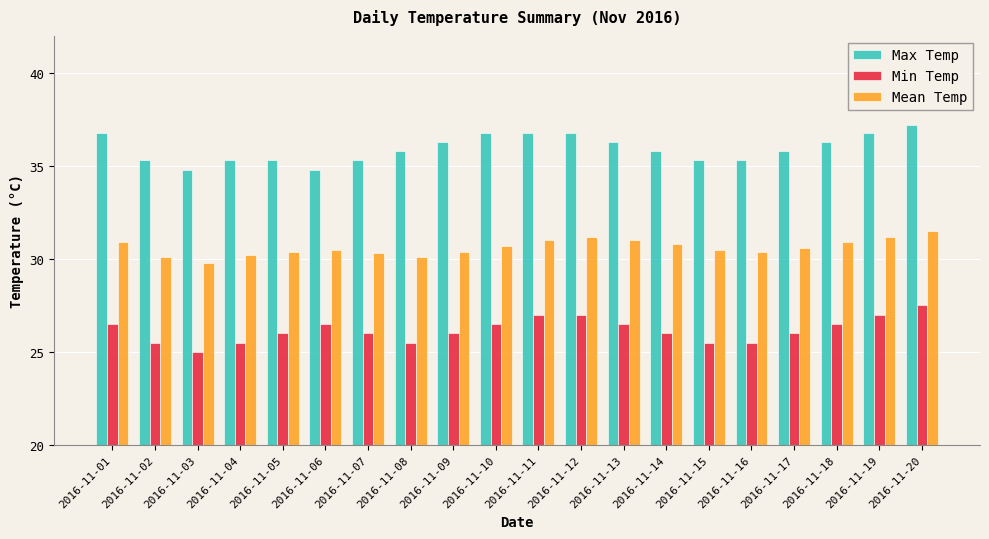

Reading left to right, extract all data points from this chart.

Max Temp: 2016-11-01=36.8	2016-11-02=35.3	2016-11-03=34.8	2016-11-04=35.3	2016-11-05=35.3	2016-11-06=34.8	2016-11-07=35.3	2016-11-08=35.8	2016-11-09=36.3	2016-11-10=36.8	2016-11-11=36.8	2016-11-12=36.8	2016-11-13=36.3	2016-11-14=35.8	2016-11-15=35.3	2016-11-16=35.3	2016-11-17=35.8	2016-11-18=36.3	2016-11-19=36.8	2016-11-20=37.2
Min Temp: 2016-11-01=26.5	2016-11-02=25.5	2016-11-03=25.0	2016-11-04=25.5	2016-11-05=26.0	2016-11-06=26.5	2016-11-07=26.0	2016-11-08=25.5	2016-11-09=26.0	2016-11-10=26.5	2016-11-11=27.0	2016-11-12=27.0	2016-11-13=26.5	2016-11-14=26.0	2016-11-15=25.5	2016-11-16=25.5	2016-11-17=26.0	2016-11-18=26.5	2016-11-19=27.0	2016-11-20=27.5
Mean Temp: 2016-11-01=30.9	2016-11-02=30.1	2016-11-03=29.8	2016-11-04=30.2	2016-11-05=30.4	2016-11-06=30.5	2016-11-07=30.3	2016-11-08=30.1	2016-11-09=30.4	2016-11-10=30.7	2016-11-11=31.0	2016-11-12=31.2	2016-11-13=31.0	2016-11-14=30.8	2016-11-15=30.5	2016-11-16=30.4	2016-11-17=30.6	2016-11-18=30.9	2016-11-19=31.2	2016-11-20=31.5